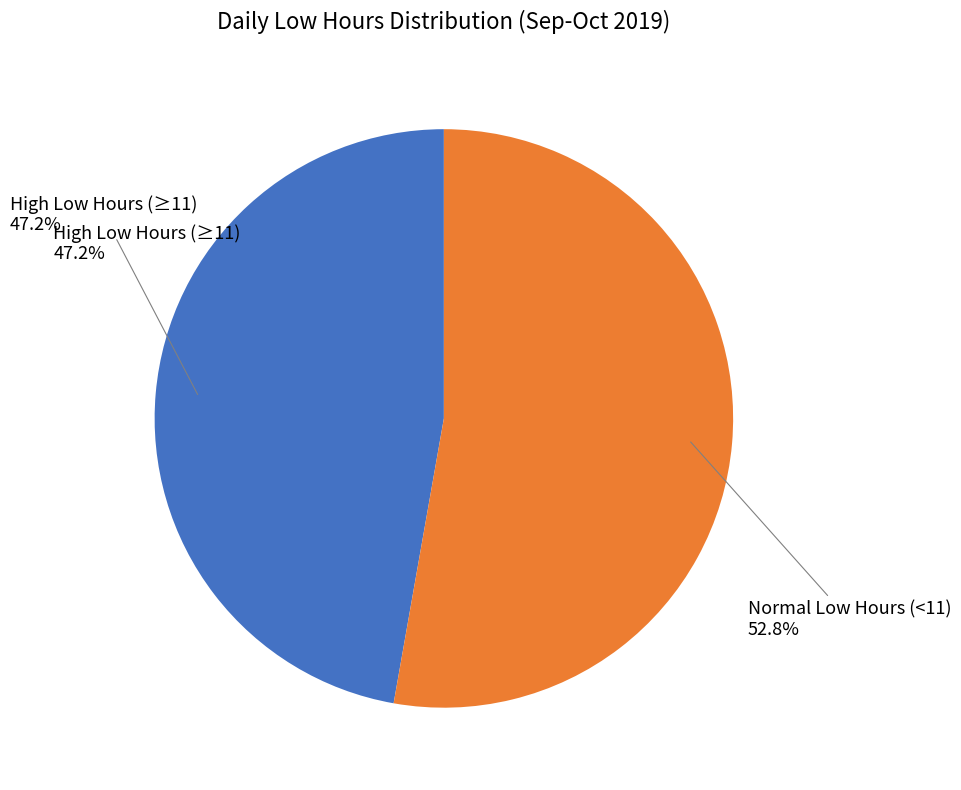

Does 30-Mon account for over 50% of the chart?

No